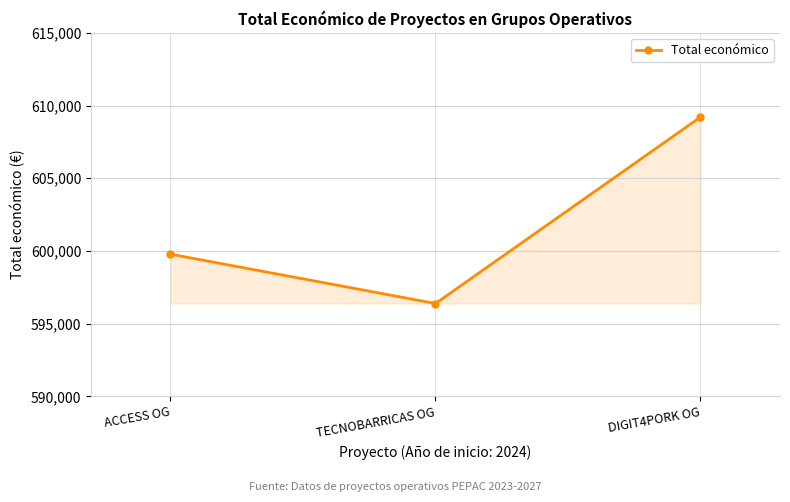

What is the greatest value displayed?

609206